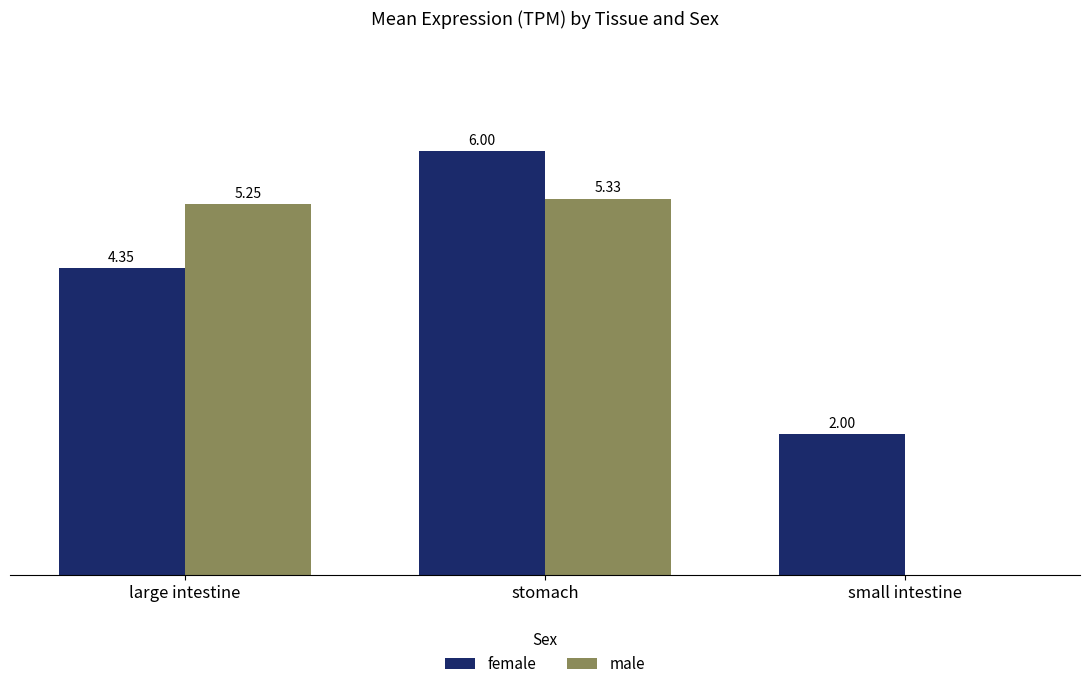

At which label is female closest to 4?

large intestine